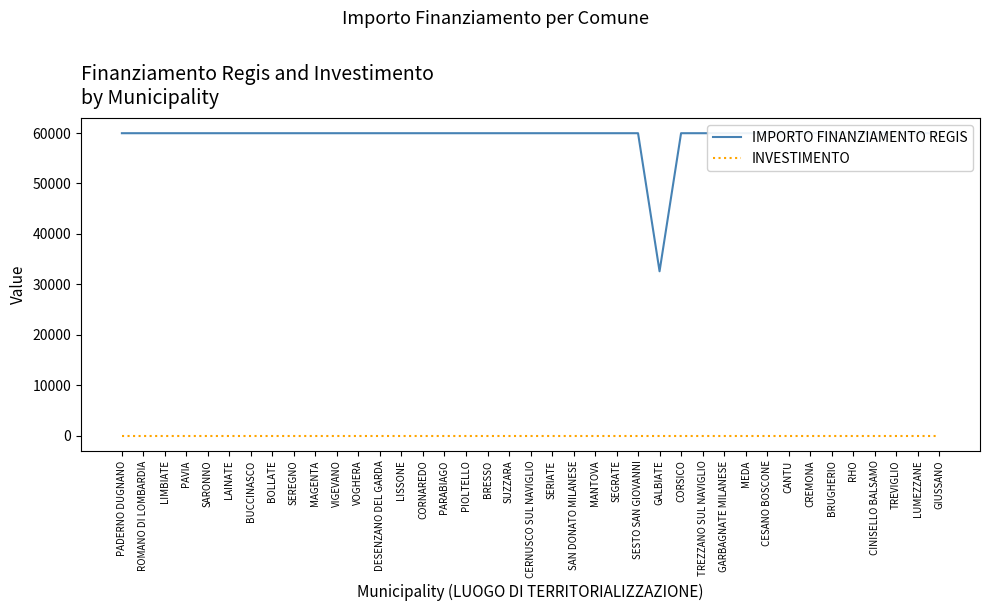

Reading right to left, what are all the values shown in this chart?

IMPORTO FINANZIAMENTO REGIS: GIUSSANO=59966.0	LUMEZZANE=59966.0	TREVIGLIO=59966.0	CINISELLO BALSAMO=59966.0	RHO=59966.0	BRUGHERIO=59966.0	CREMONA=59966.0	CANTU=59966.0	CESANO BOSCONE=59966.0	MEDA=59966.0	GARBAGNATE MILANESE=59966.0	TREZZANO SUL NAVIGLIO=59966.0	CORSICO=59966.0	GALBIATE=32589.0	SESTO SAN GIOVANNI=59966.0	SEGRATE=59966.0	MANTOVA=59966.0	SAN DONATO MILANESE=59966.0	SERIATE=59966.0	CERNUSCO SUL NAVIGLIO=59966.0	SUZZARA=59966.0	BRESSO=59966.0	PIOLTELLO=59966.0	PARABIAGO=59966.0	CORNAREDO=59966.0	LISSONE=59966.0	DESENZANO DEL GARDA=59966.0	VOGHERA=59966.0	VIGEVANO=59966.0	MAGENTA=59966.0	SEREGNO=59966.0	BOLLATE=59966.0	BUCCINASCO=59966.0	LAINATE=59966.0	SARONNO=59966.0	PAVIA=59966.0	LIMBIATE=59966.0	ROMANO DI LOMBARDIA=59966.0	PADERNO DUGNANO=59966.0
INVESTIMENTO: GIUSSANO=1.4	LUMEZZANE=1.4	TREVIGLIO=1.4	CINISELLO BALSAMO=1.4	RHO=1.4	BRUGHERIO=1.4	CREMONA=1.4	CANTU=1.4	CESANO BOSCONE=1.4	MEDA=1.4	GARBAGNATE MILANESE=1.4	TREZZANO SUL NAVIGLIO=1.4	CORSICO=1.4	GALBIATE=1.4	SESTO SAN GIOVANNI=1.4	SEGRATE=1.4	MANTOVA=1.4	SAN DONATO MILANESE=1.4	SERIATE=1.4	CERNUSCO SUL NAVIGLIO=1.4	SUZZARA=1.4	BRESSO=1.4	PIOLTELLO=1.4	PARABIAGO=1.4	CORNAREDO=1.4	LISSONE=1.4	DESENZANO DEL GARDA=1.4	VOGHERA=1.4	VIGEVANO=1.4	MAGENTA=1.4	SEREGNO=1.4	BOLLATE=1.4	BUCCINASCO=1.4	LAINATE=1.4	SARONNO=1.4	PAVIA=1.4	LIMBIATE=1.4	ROMANO DI LOMBARDIA=1.4	PADERNO DUGNANO=1.4